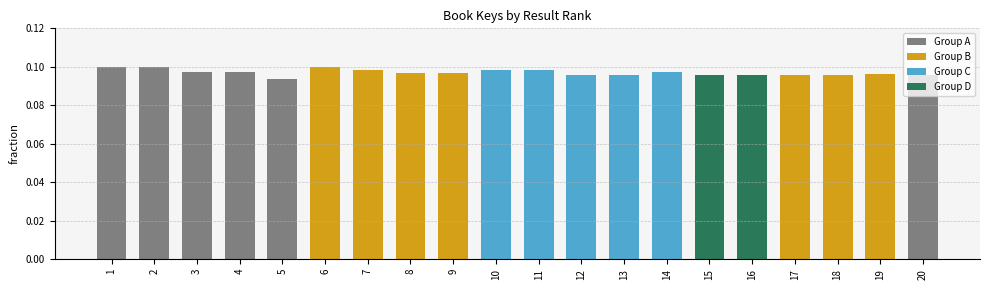

The chart shows a value of 0.1 at 2. True or false?

True